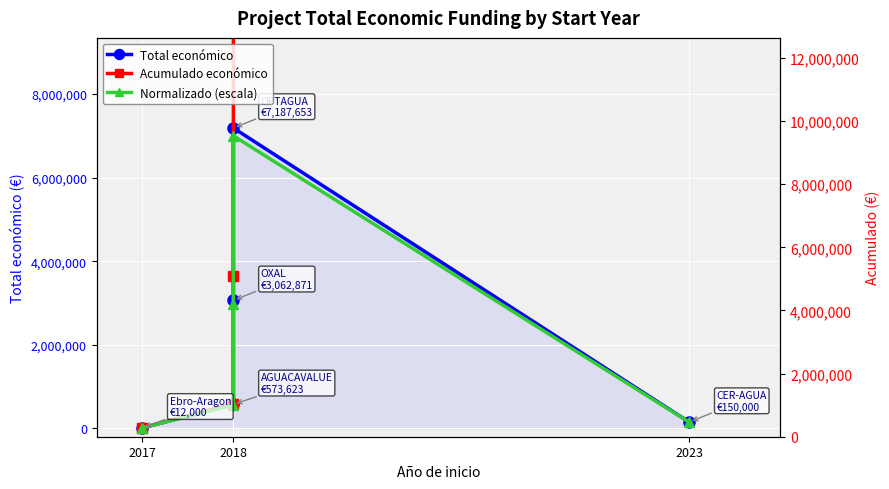

What position from the left is 2017?

1